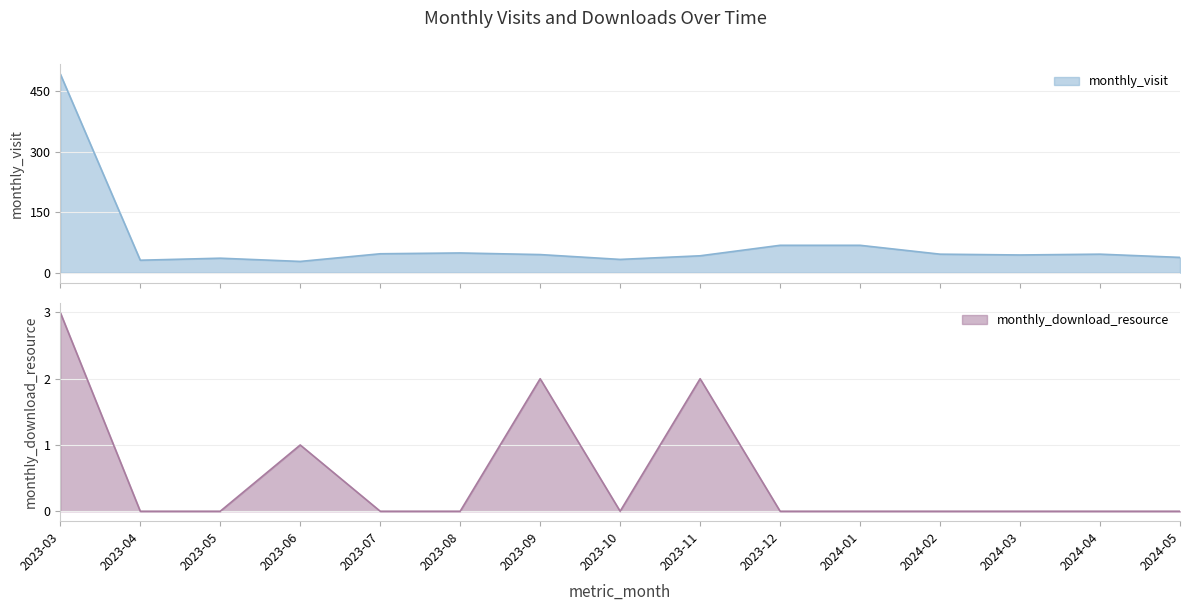

True or false: monthly_visit and monthly_download_resource cross at least once.

False